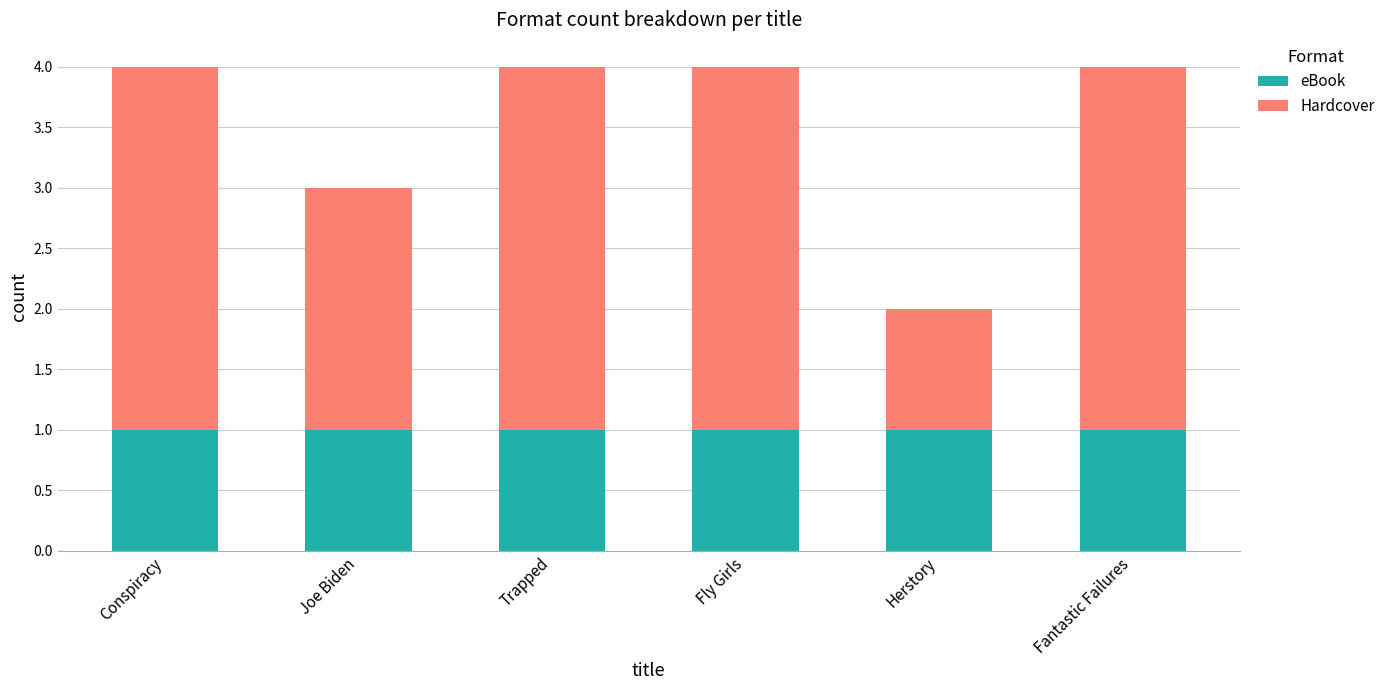

What is the total value across all series at Joe Biden?

3